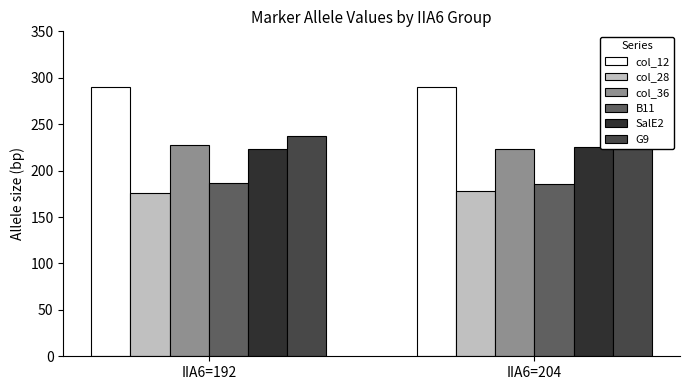

Reading left to right, transcribe all the data shown in this chart.

col_12: 290.0	290.0
col_28: 175.8	177.6
col_36: 227.6	223.6
B11: 186.3	185.7
SalE2: 223.8	224.9
G9: 237.0	229.0